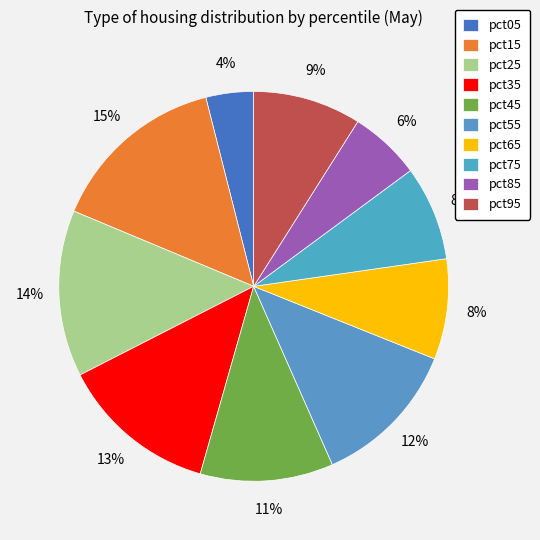

To the nearest percent, what is the combined percentage of pct85 and pct95?

15%